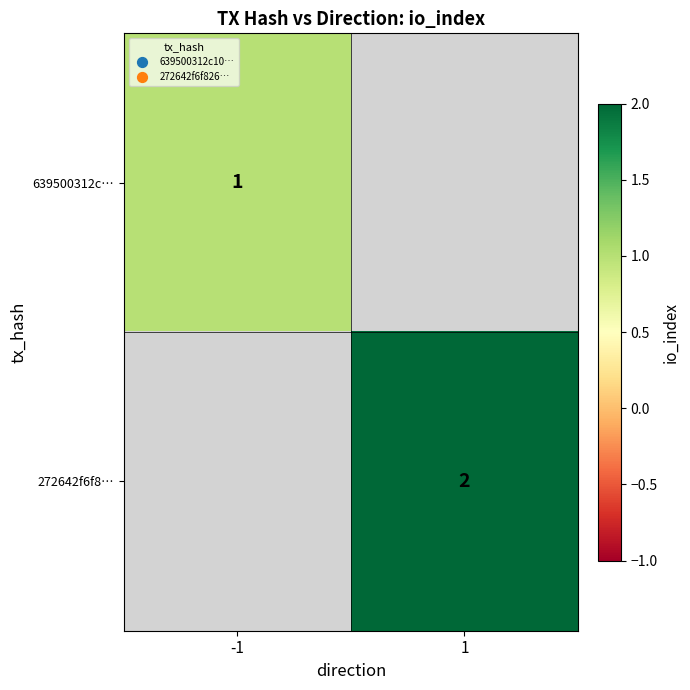

Is the value of 639500312c… at -1 greater than the value of 272642f6f8… at 1?

No